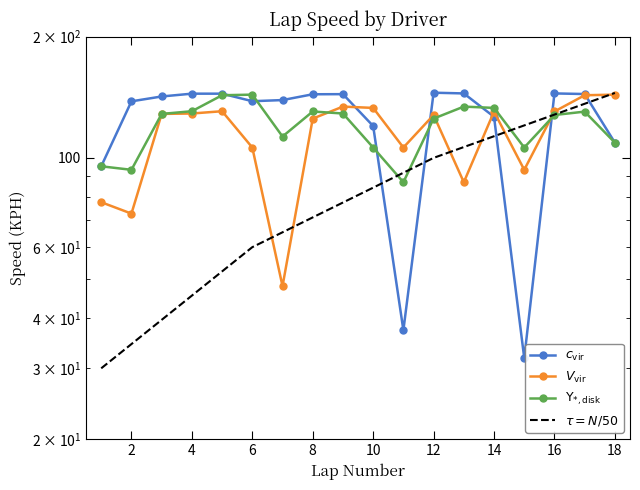

Which category has the lowest value across all series?

15